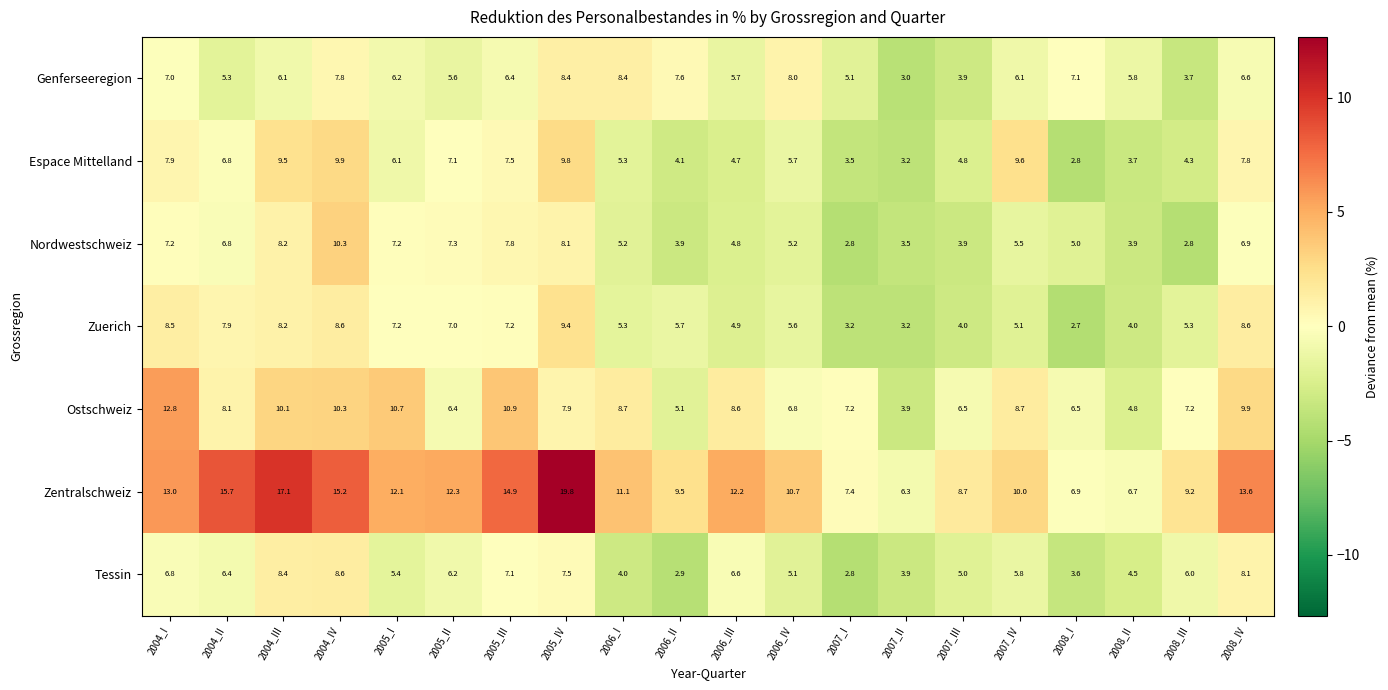

At 2008_IV, list the series in order from smallest to largest.

Genferseeregion, Nordwestschweiz, Espace Mittelland, Tessin, Zuerich, Ostschweiz, Zentralschweiz